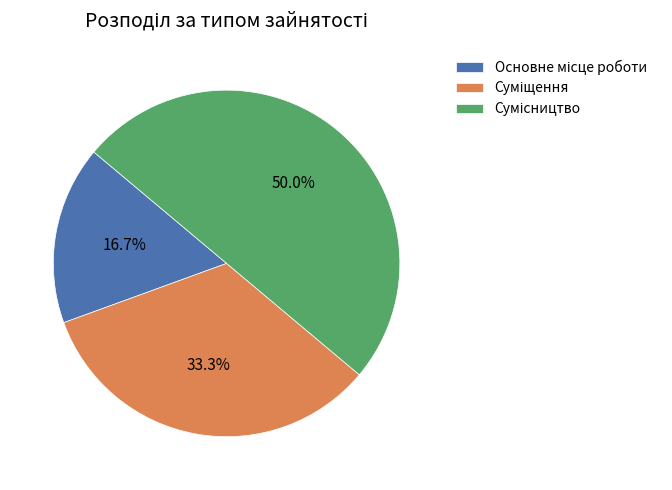

What is the change in value from Основне місце роботи to Сумісництво?

+2